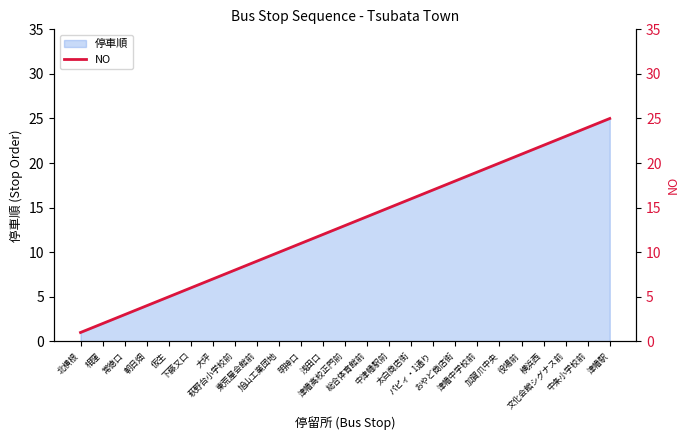

What is the sum of all values?

325